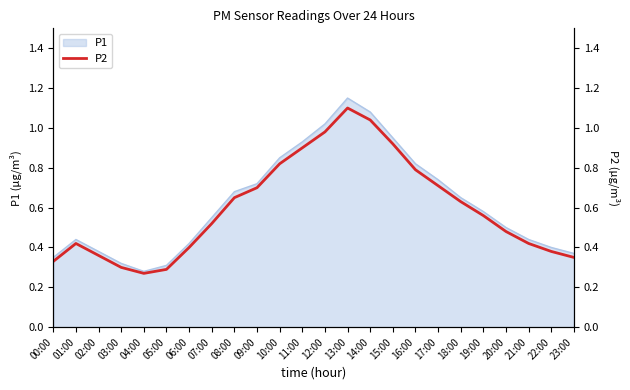

What is the value of the 22nd point from the left?

0.4